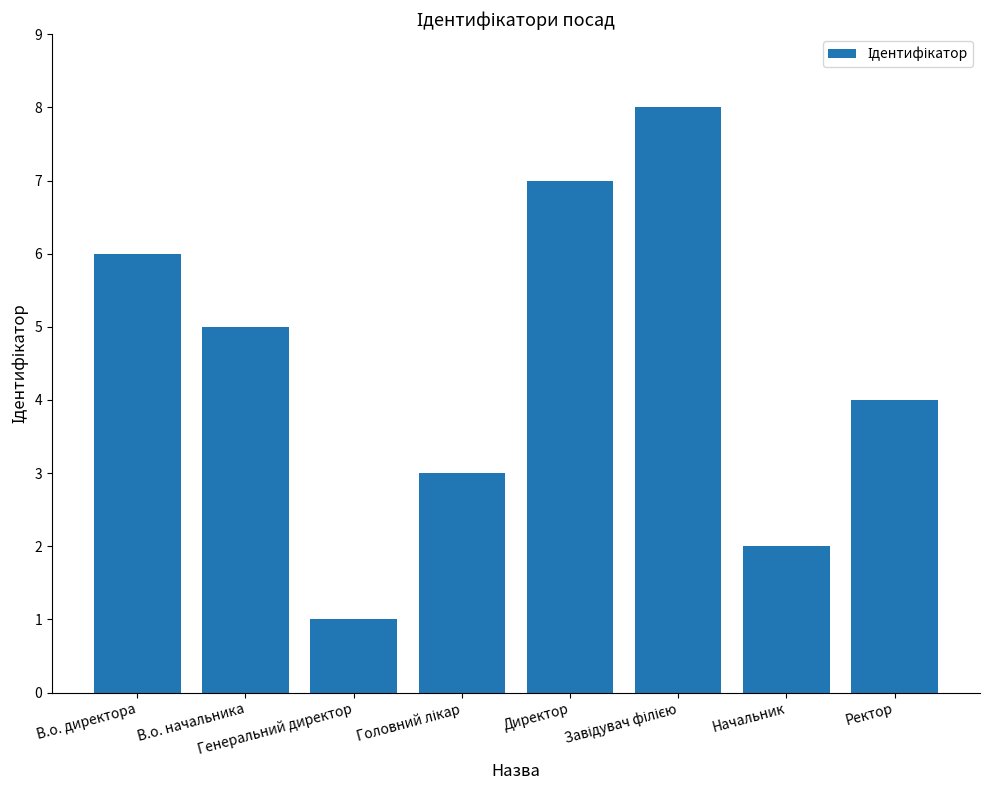

What is the difference between the maximum and minimum values?

7